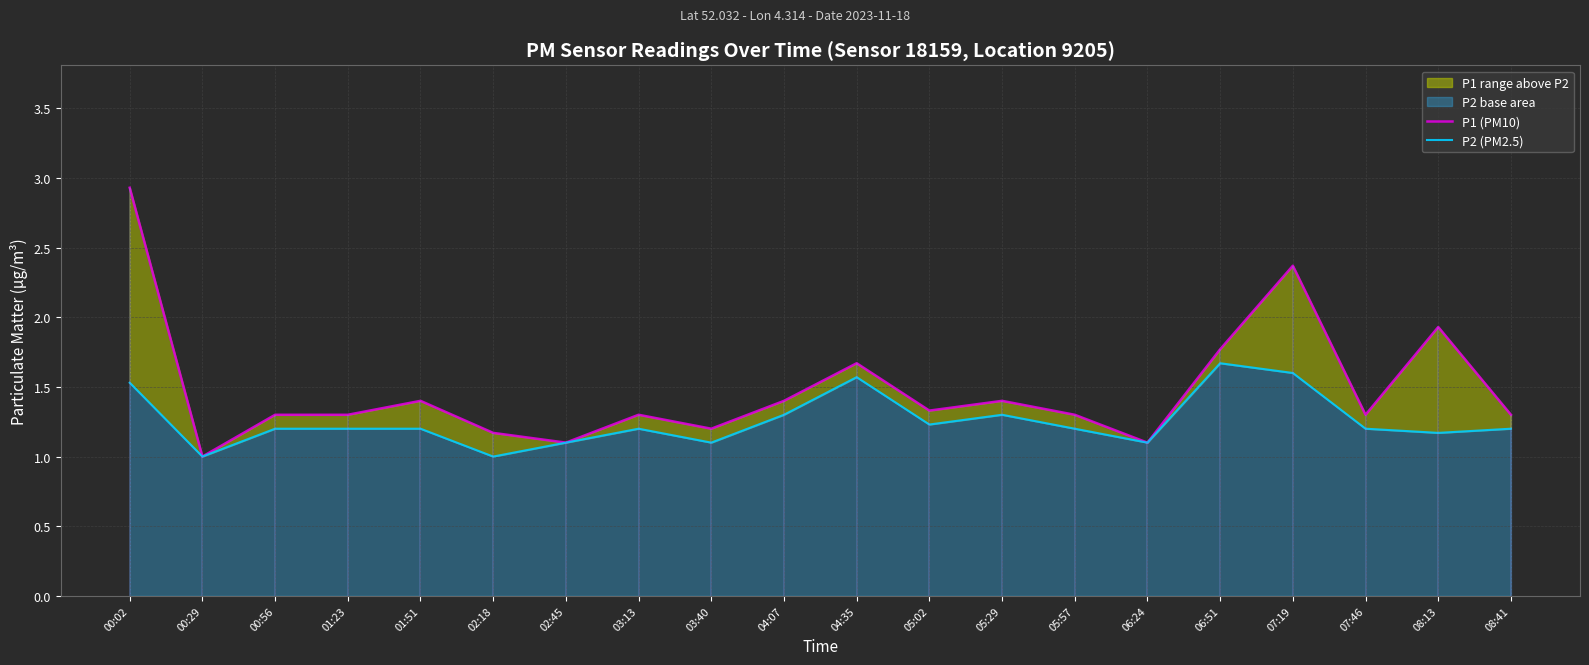

Reading left to right, what are all the values shown in this chart?

P1 (PM10): 00:02=2.9	00:29=1.0	00:56=1.3	01:23=1.3	01:51=1.4	02:18=1.2	02:45=1.1	03:13=1.3	03:40=1.2	04:07=1.4	04:35=1.7	05:02=1.3	05:29=1.4	05:57=1.3	06:24=1.1	06:51=1.8	07:19=2.4	07:46=1.3	08:13=1.9	08:41=1.3
P2 (PM2.5): 00:02=1.5	00:29=1.0	00:56=1.2	01:23=1.2	01:51=1.2	02:18=1.0	02:45=1.1	03:13=1.2	03:40=1.1	04:07=1.3	04:35=1.6	05:02=1.2	05:29=1.3	05:57=1.2	06:24=1.1	06:51=1.7	07:19=1.6	07:46=1.2	08:13=1.2	08:41=1.2